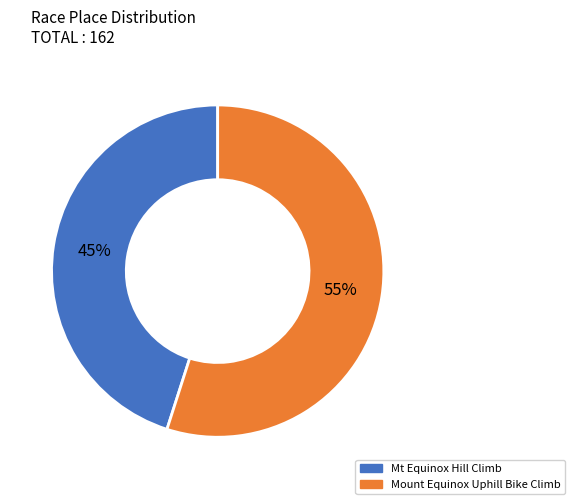

The Mount Equinox Uphill Bike Climb slice represents 55% of the pie. True or false?

True